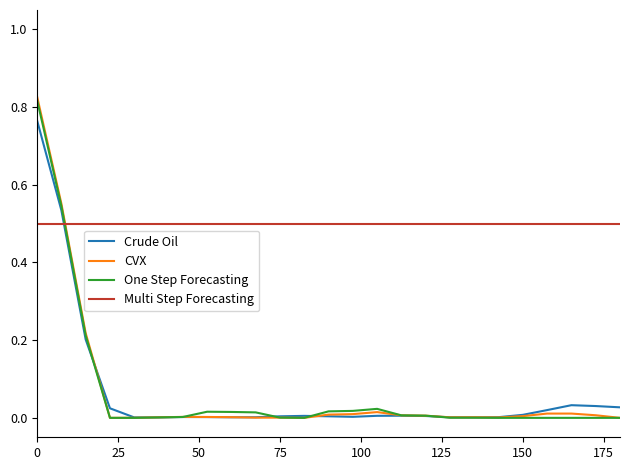

Which series has the widest spread of values?

CVX